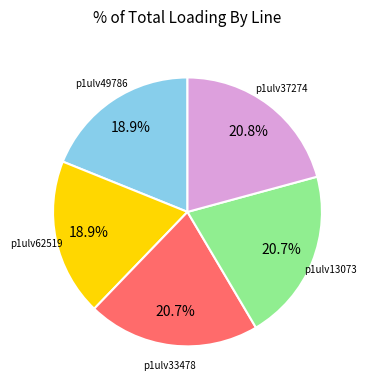

Is p1ulv37274 the majority of the pie?

No